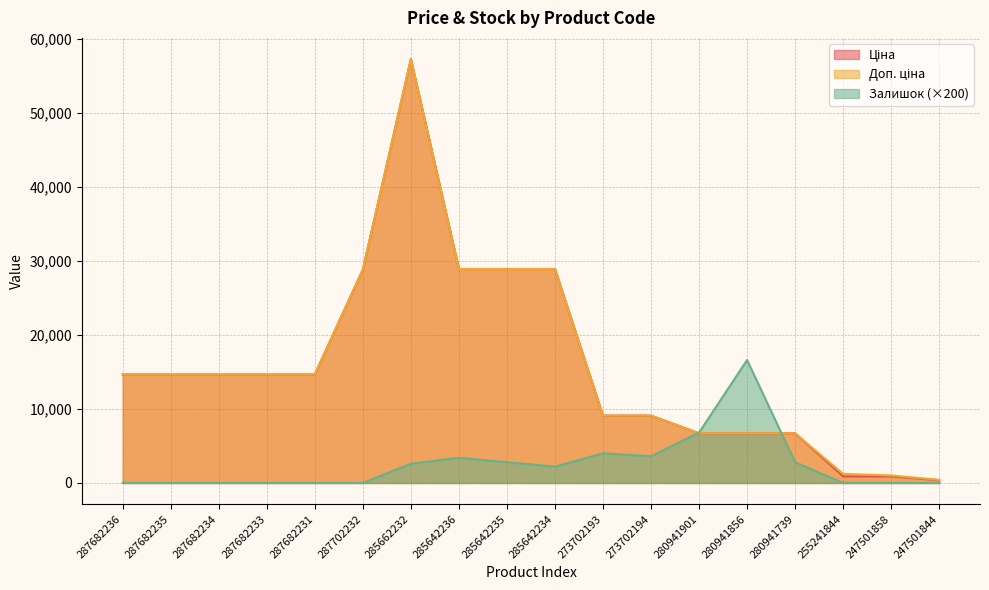

What is the difference between the maximum and minimum values in the Доп. ціна series?

56814.5